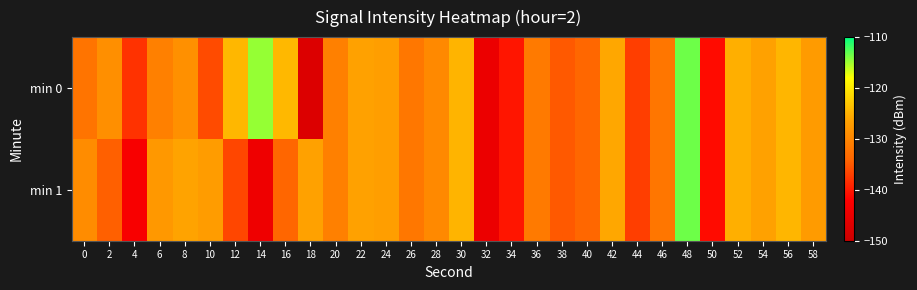

Which series has the widest spread of values?

min 0